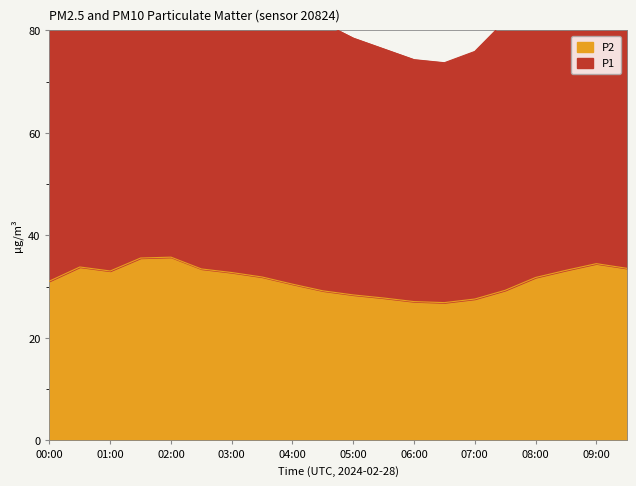

Which category has the lowest value in the P2 series?

06:30